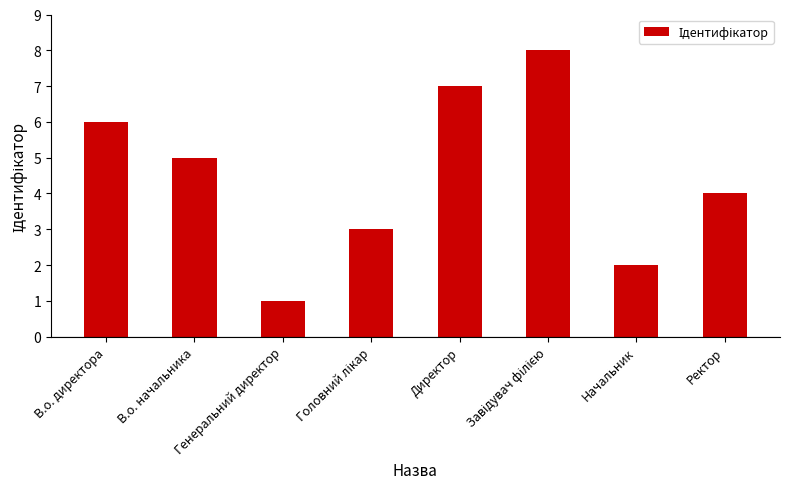

The value at В.о. директора is 6. True or false?

True